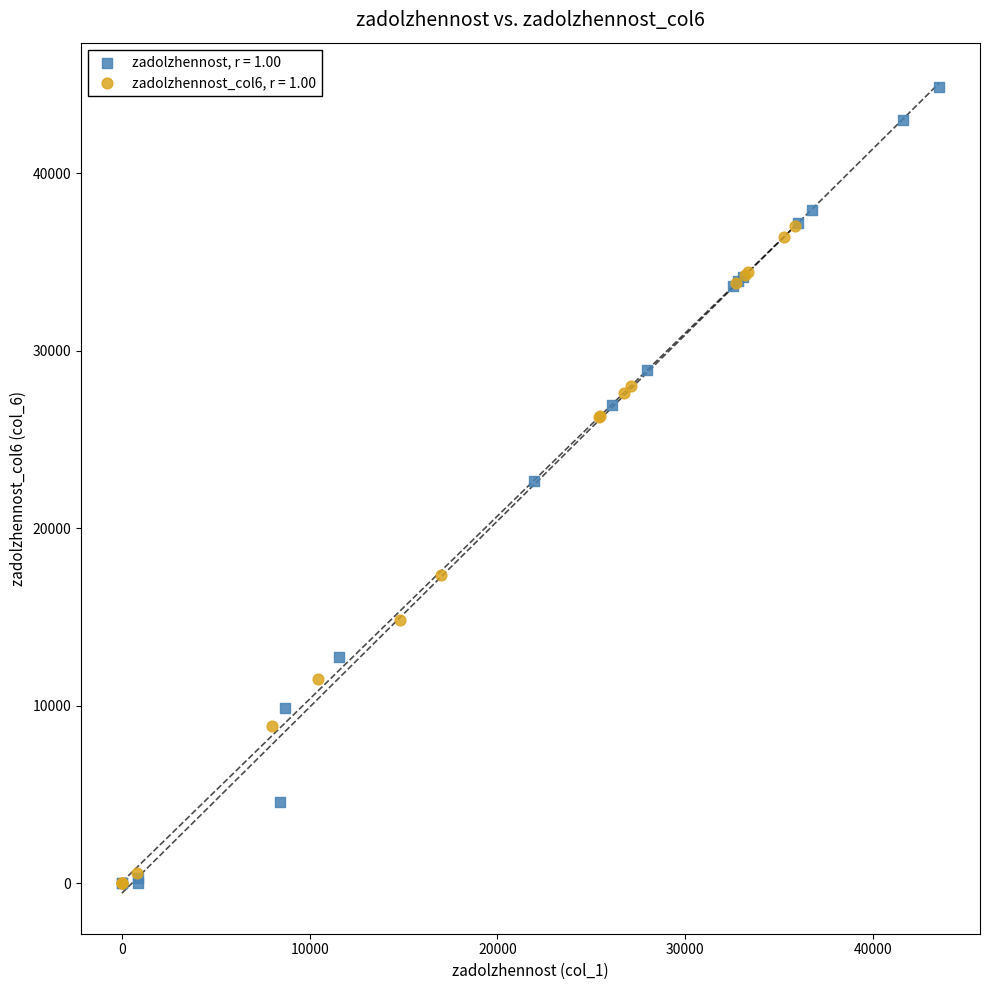

Which series has the widest spread of Y values?

zadolzhennost, r = 1.00